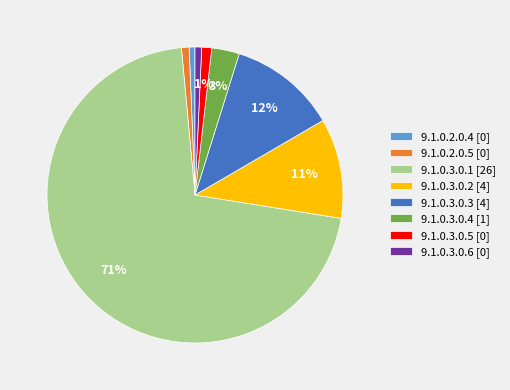

Is it true that 9.1.0.3.0.6 [0] is 11% of the pie?

False